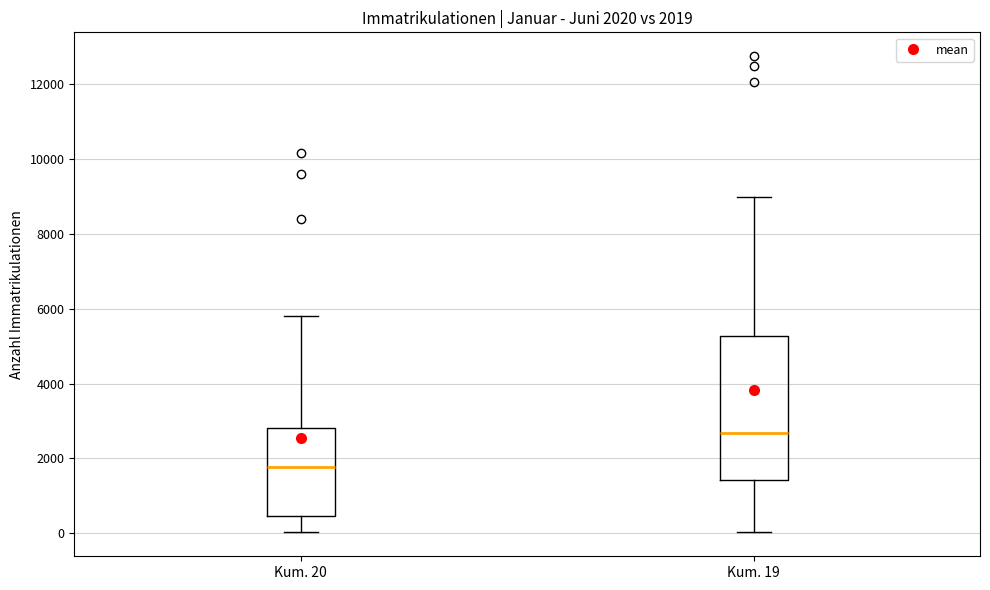

Which box has the lowest median line?

Kum. 20